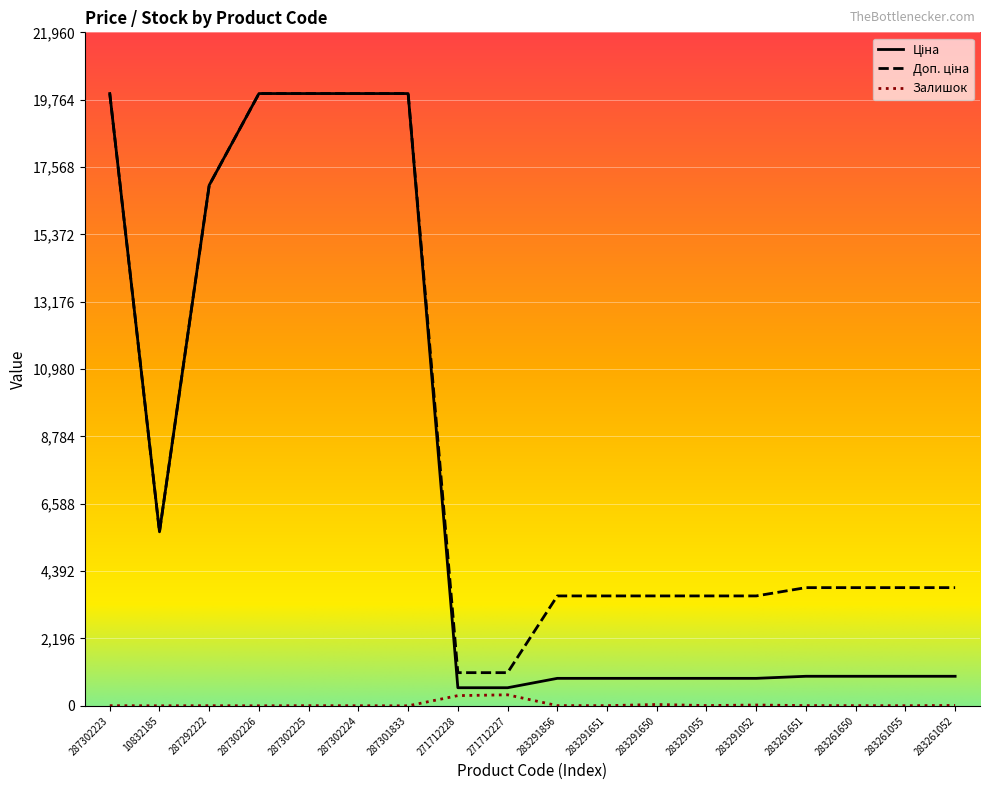

Is it true that Залишок equals 7.0 at 283291856?

True